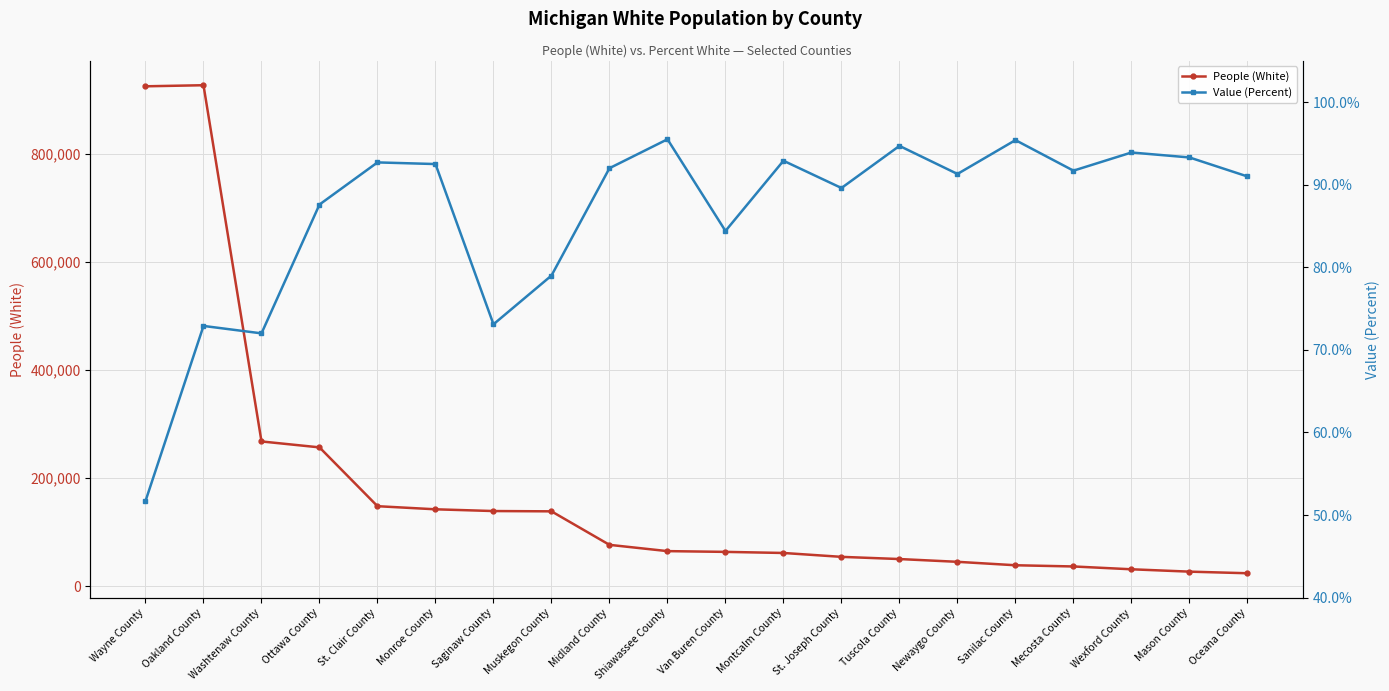

Where is People (White) nearest to the value 475984?

Washtenaw County